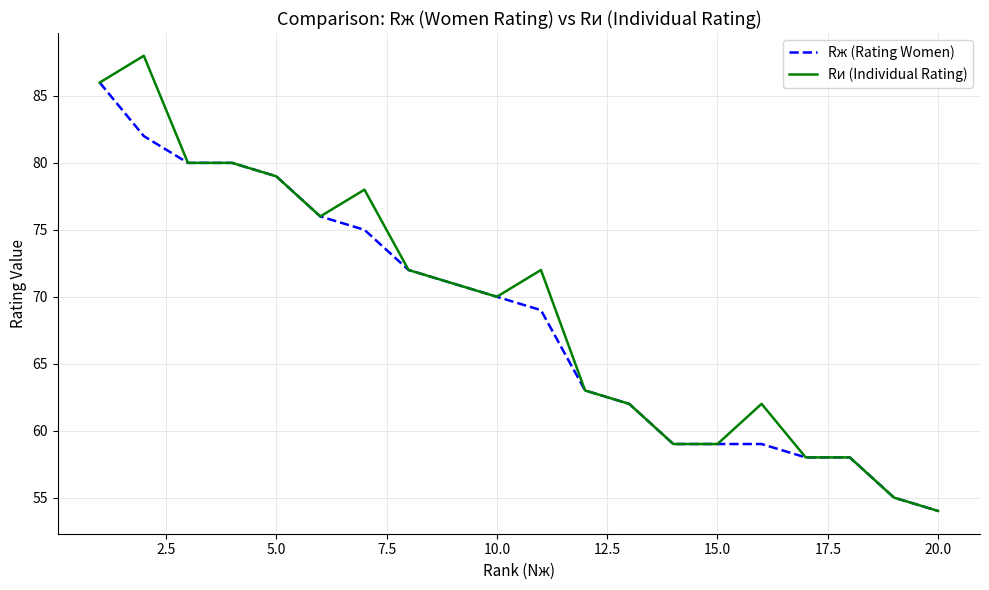

Which series has the largest range (max minus min)?

Rи (Individual Rating)